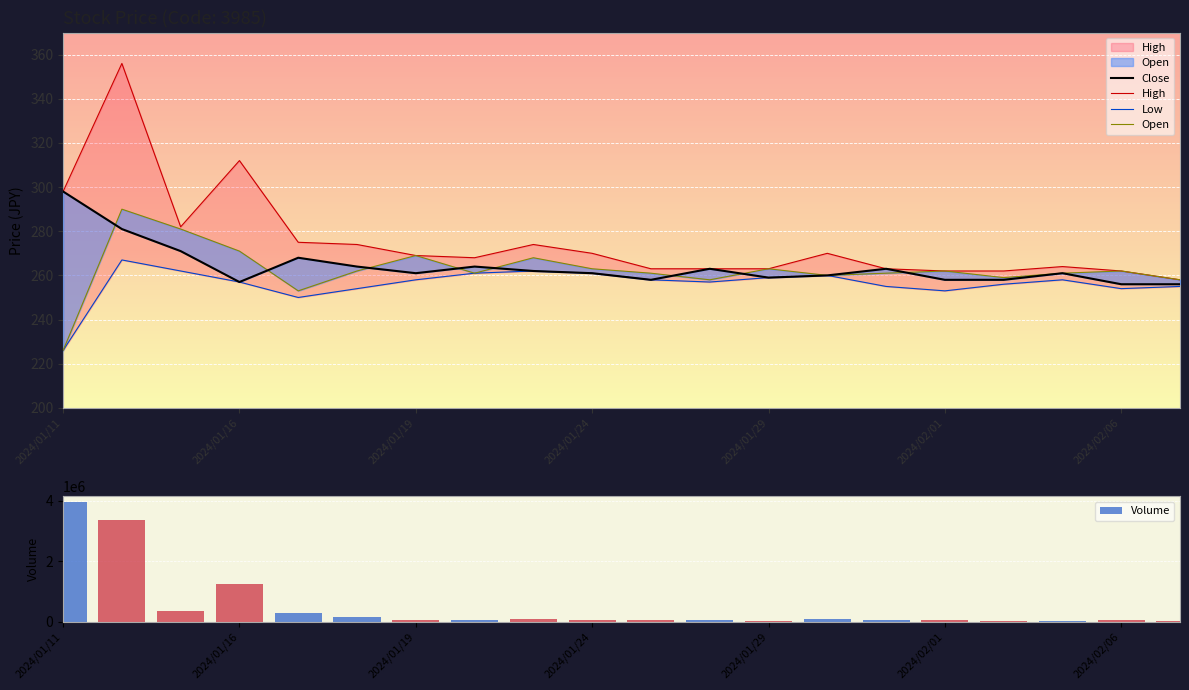

What is the difference between the Close values at 19 and 14?

7